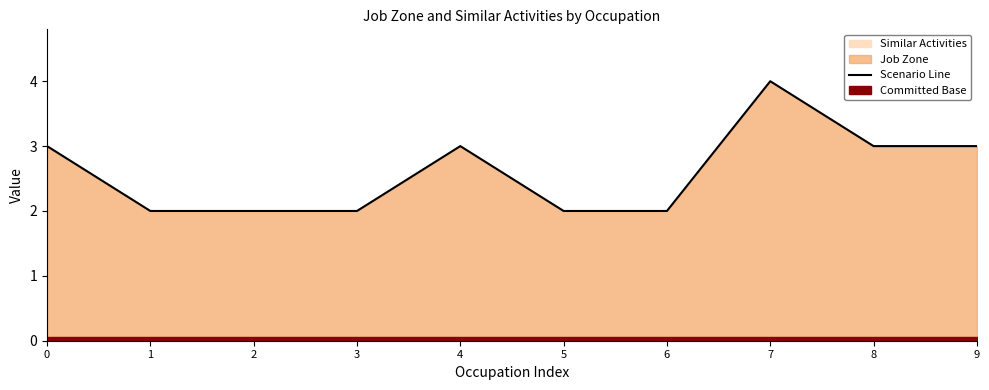

What is the sum of all values?

26